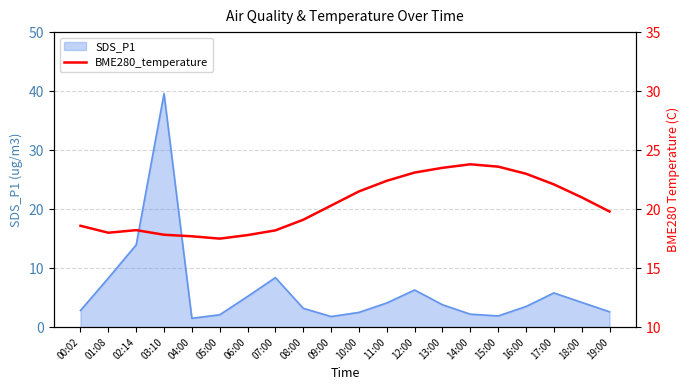

At which label is SDS_P1 closest to 20?

02:14